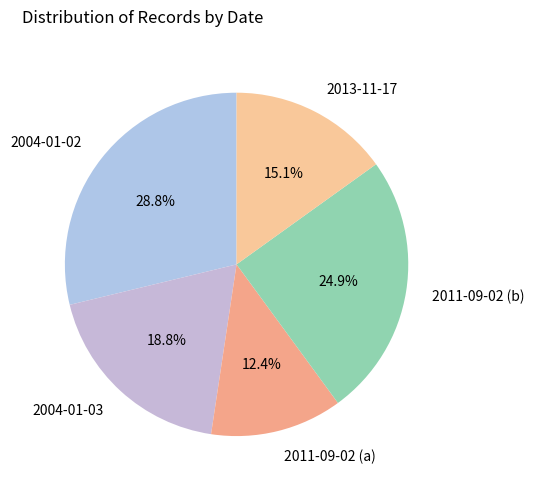

What is the largest slice in the pie chart?

2004-01-02